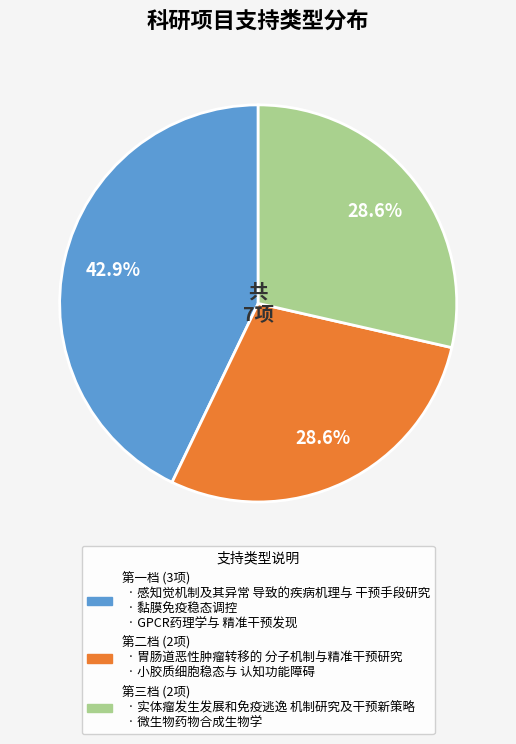

Is there any slice that represents more than half of the pie?

No